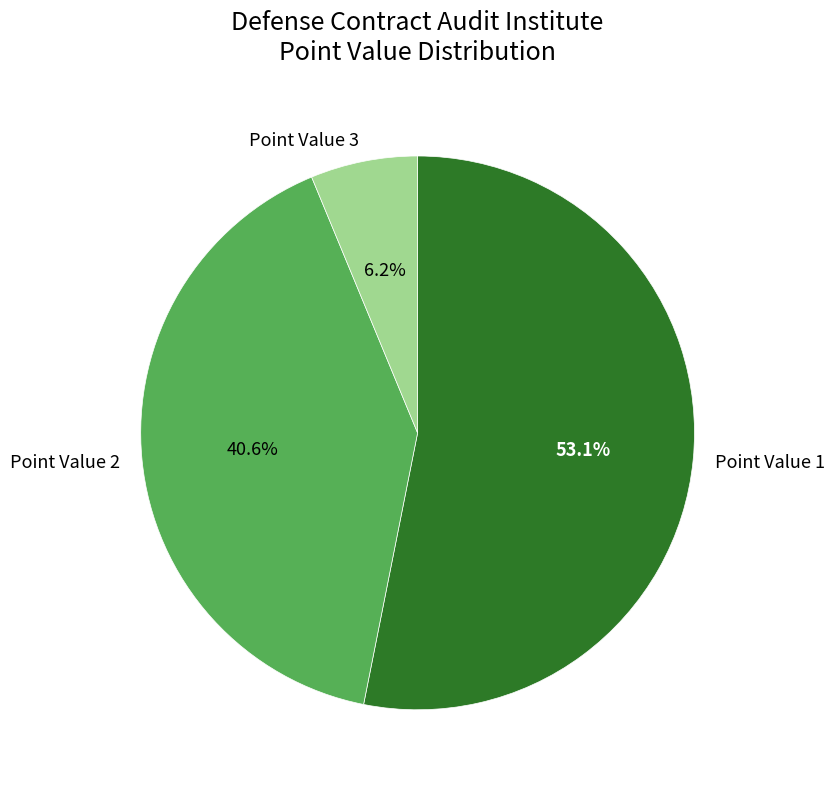

Count the number of slices in the pie.

3